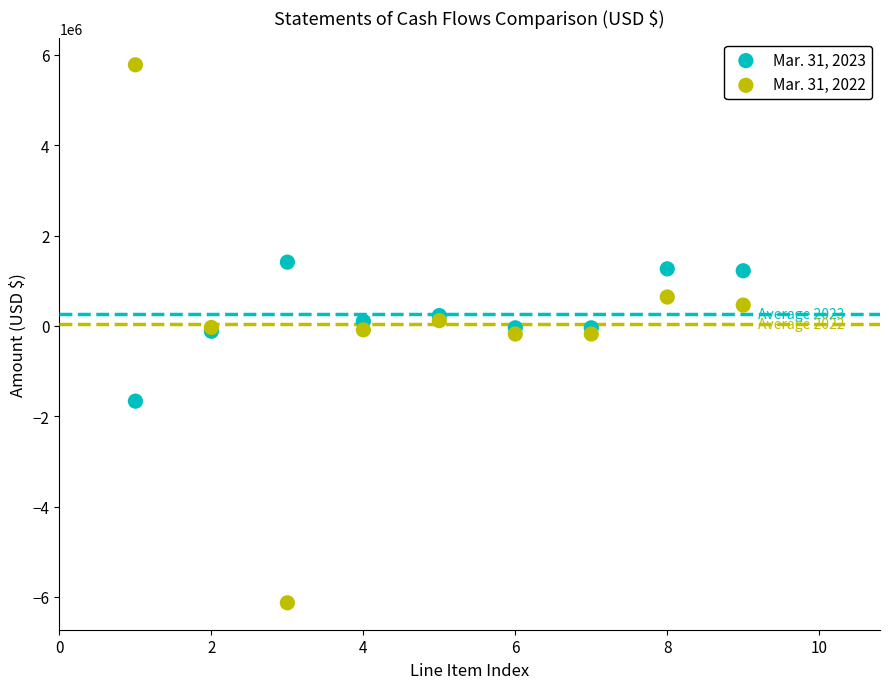

Which series has the largest Y range (max minus min)?

Mar. 31, 2022